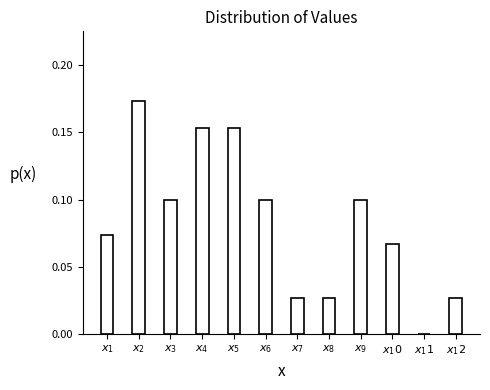

What is the sum of all values?

1.0